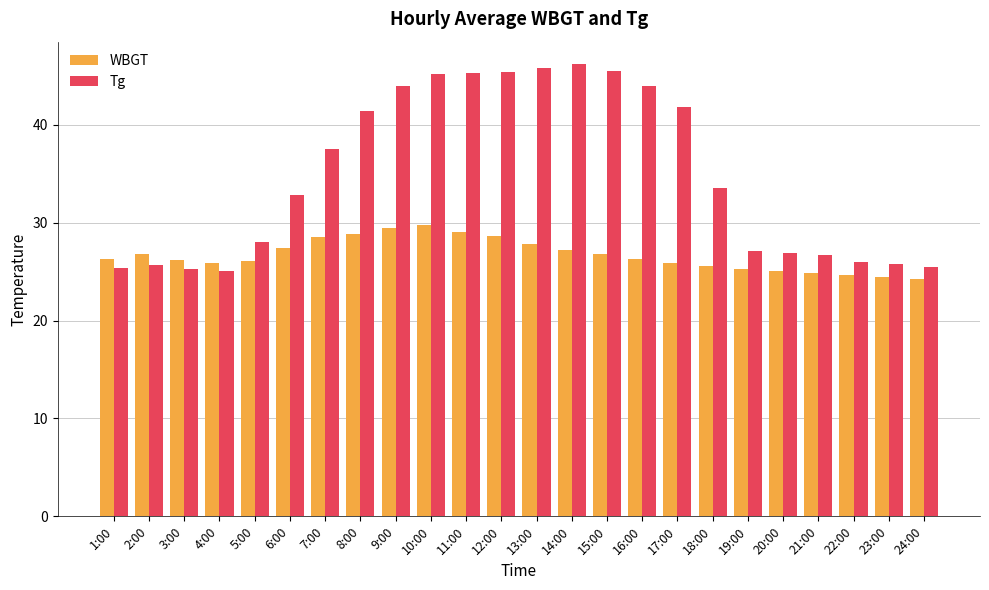

What position from the left is 18:00?

18